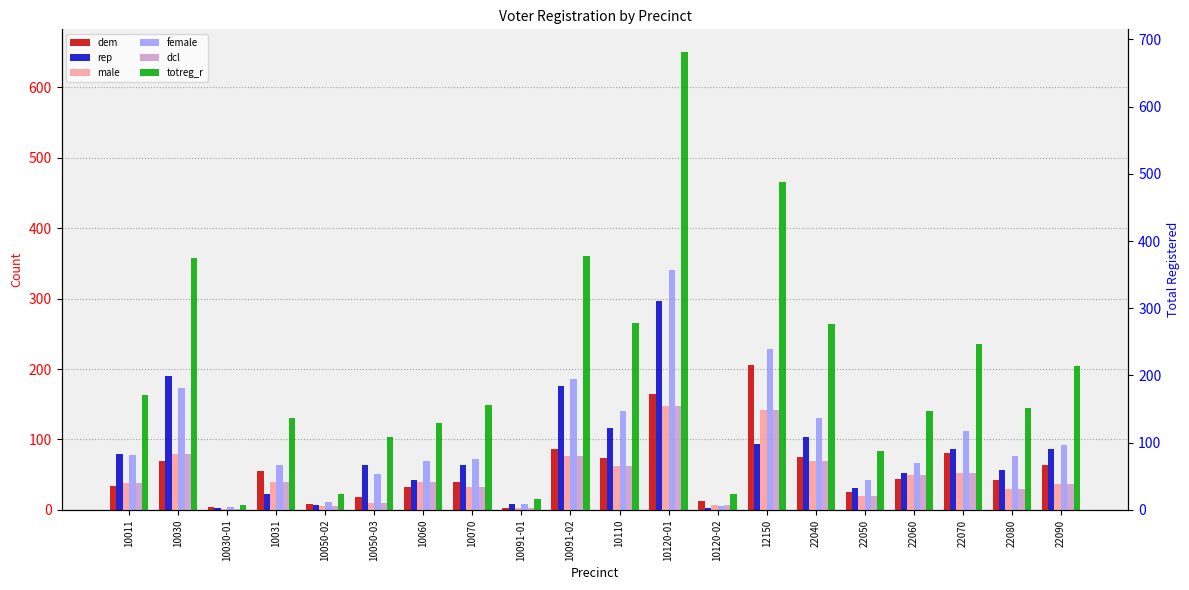

The female series shows 33 at 10011. True or false?

False